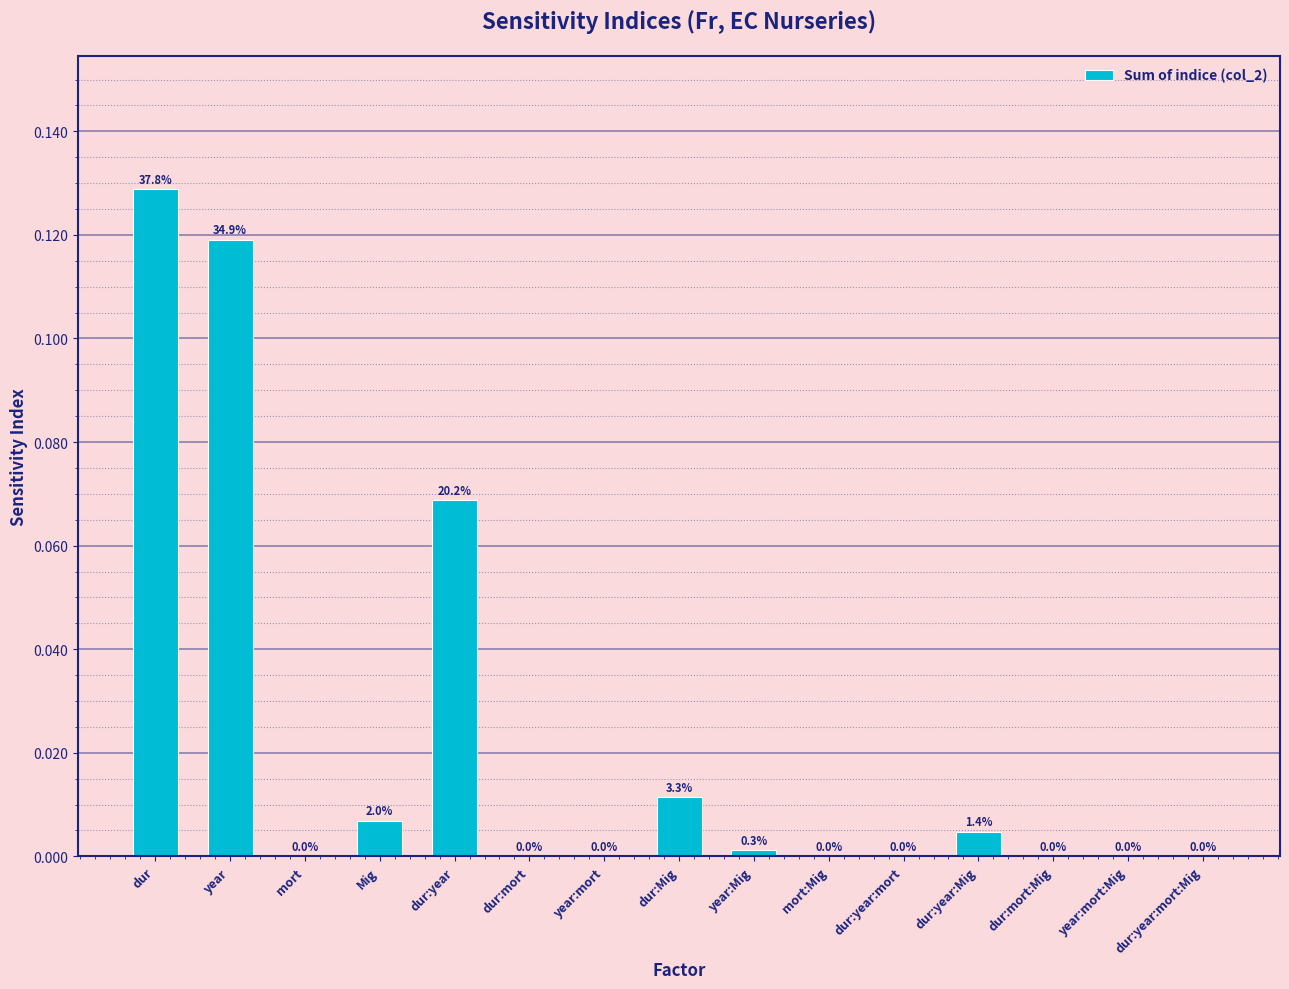

What is the sum of all values?

0.3